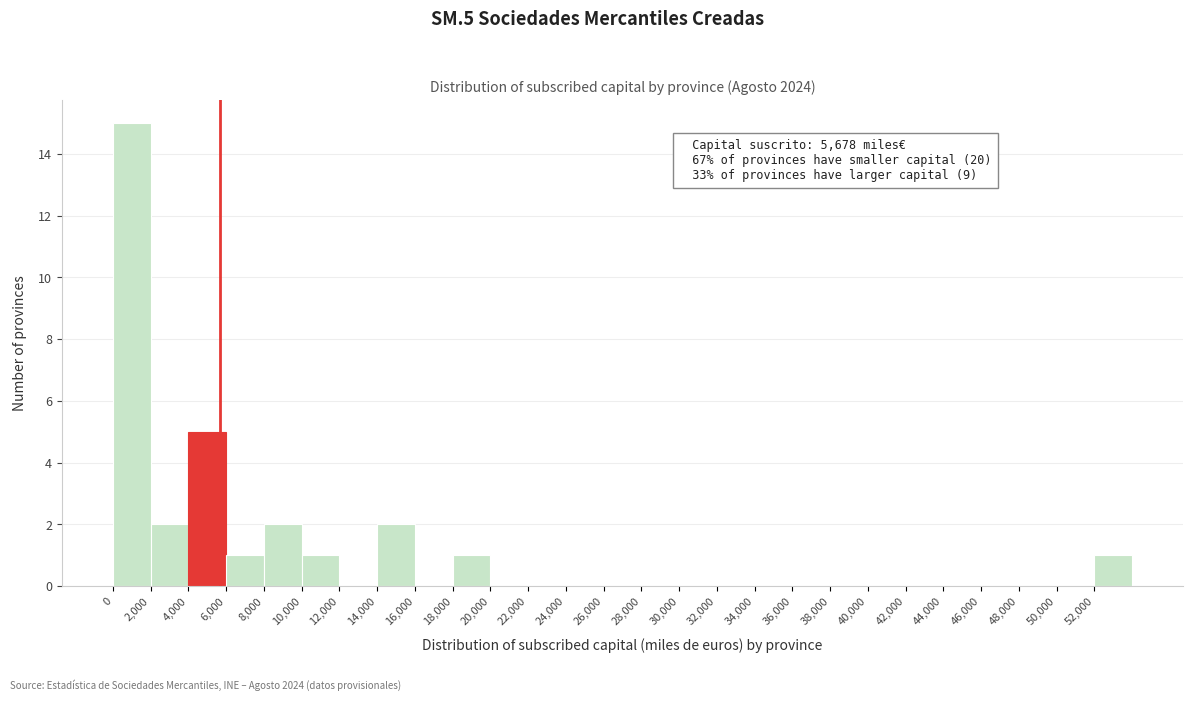

Over which range of the x-axis is the bar tallest?

0 to 2000